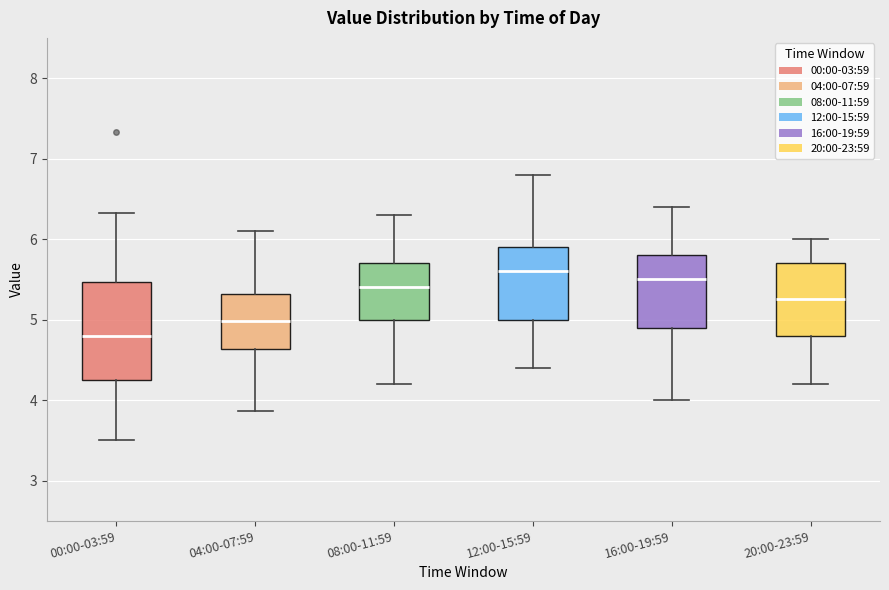

Where does the median line of the box for 04:00-07:59 sit on the y-axis? The values are not printed on the chart, so give them approximately, as read against the axis.

5.0